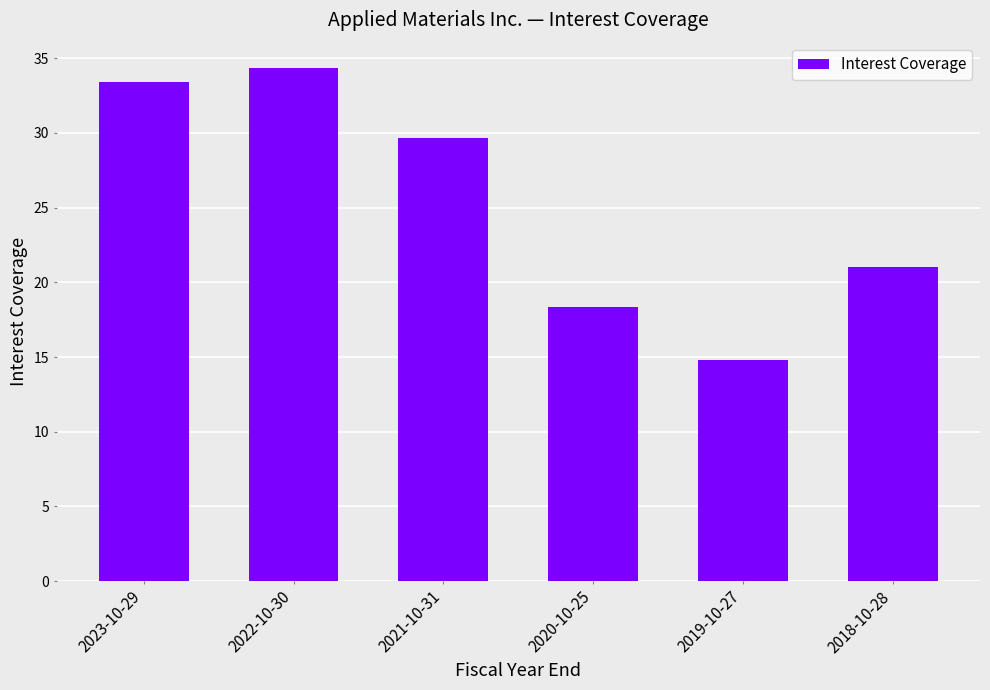

The chart shows a value of 55.0 at 2022-10-30. True or false?

False